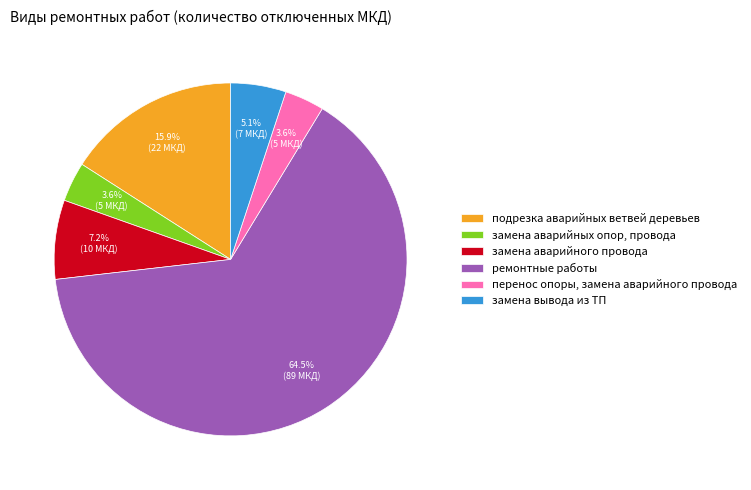

What is the ratio of the value at замена аварийного провода to the value at перенос опоры, замена аварийного провода?

2.0